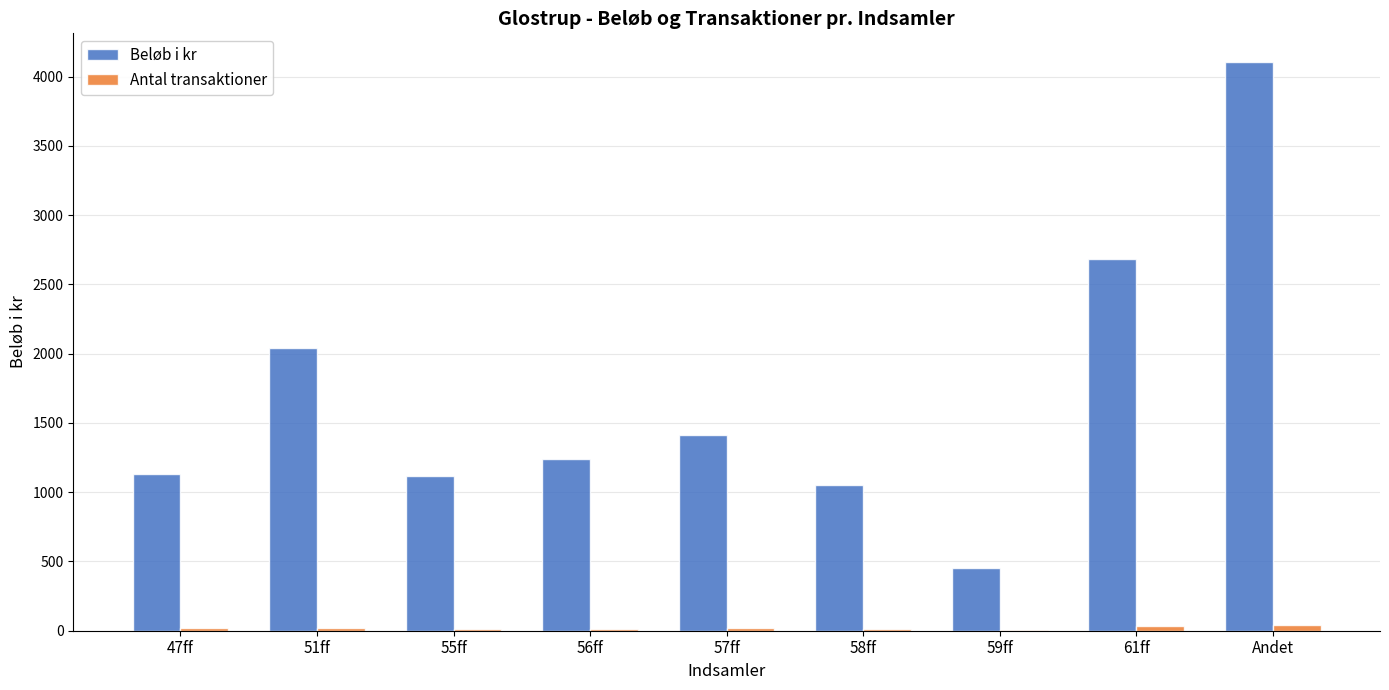

True or false: Antal transaktioner has a value of 21 at 51ff.

True